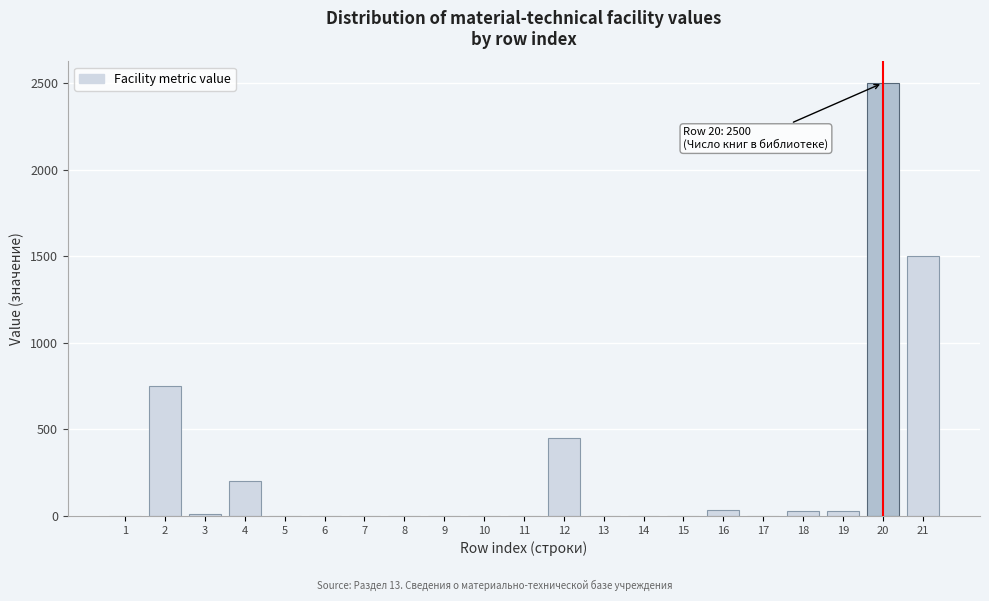

What is the maximum value shown in the chart?

2500